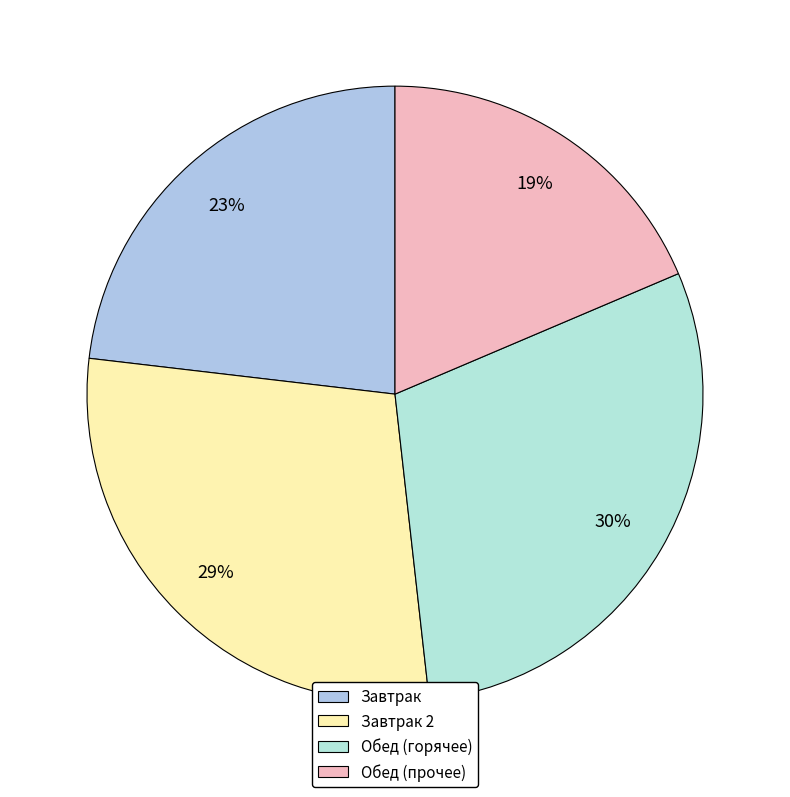

How many slices are in this pie chart?

4